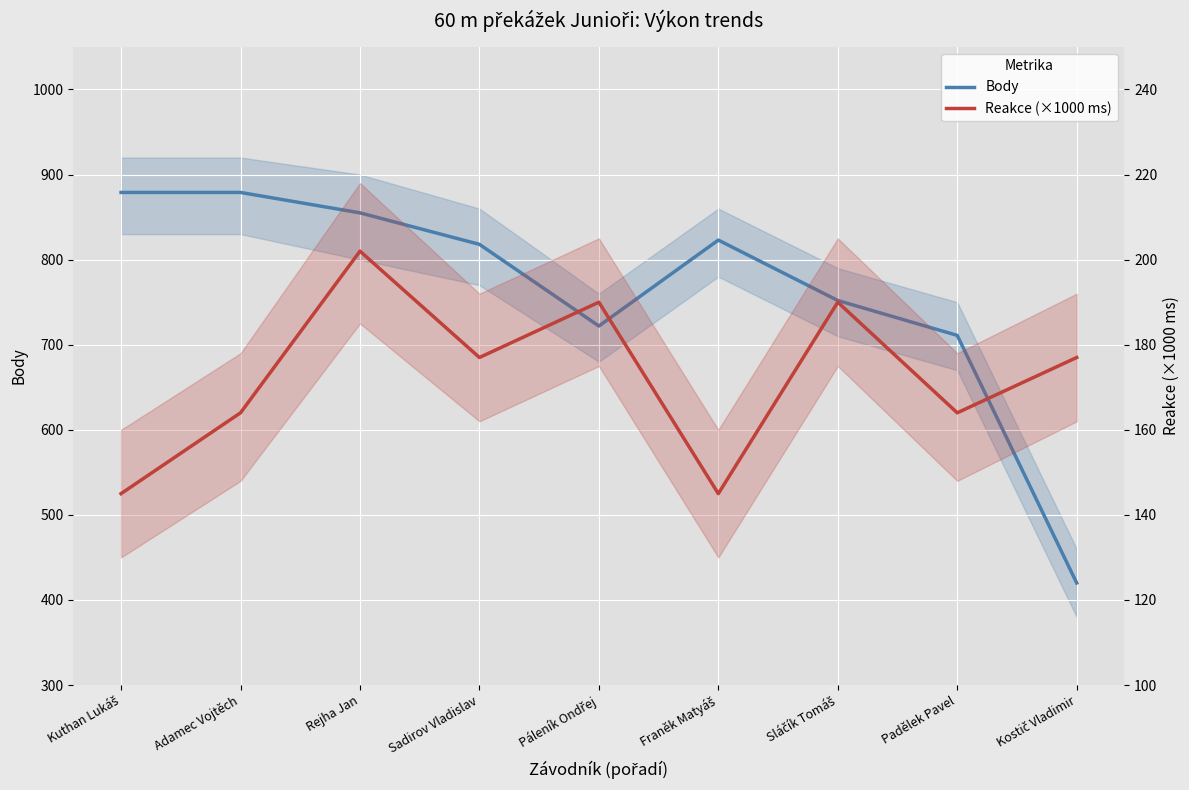

True or false: Reakce (×1000 ms) and Body cross at least once.

False